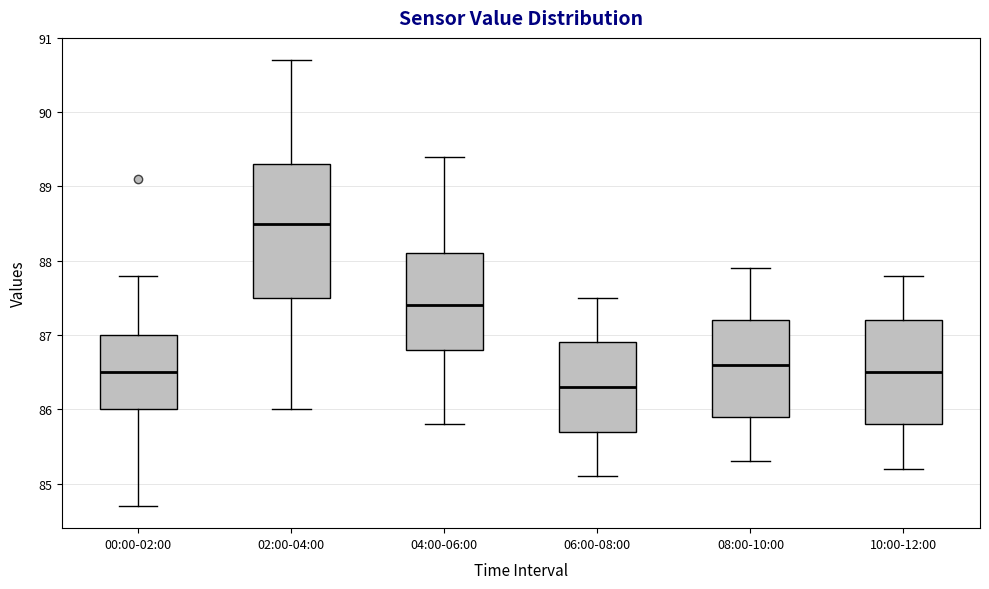

Reading left to right, read every box against the y-axis: the position of its median line, the range the box covers, and the ends of its whiskers. The values are not printed on the chart, so give them approximately, as read against the axis.

00:00-02:00: median 86.5, box 86.0 to 87.0, whiskers 84.7 to 87.8
02:00-04:00: median 88.5, box 87.5 to 89.3, whiskers 86.0 to 90.7
04:00-06:00: median 87.4, box 86.8 to 88.1, whiskers 85.8 to 89.4
06:00-08:00: median 86.3, box 85.7 to 86.9, whiskers 85.1 to 87.5
08:00-10:00: median 86.6, box 85.9 to 87.2, whiskers 85.3 to 87.9
10:00-12:00: median 86.5, box 85.8 to 87.2, whiskers 85.2 to 87.8